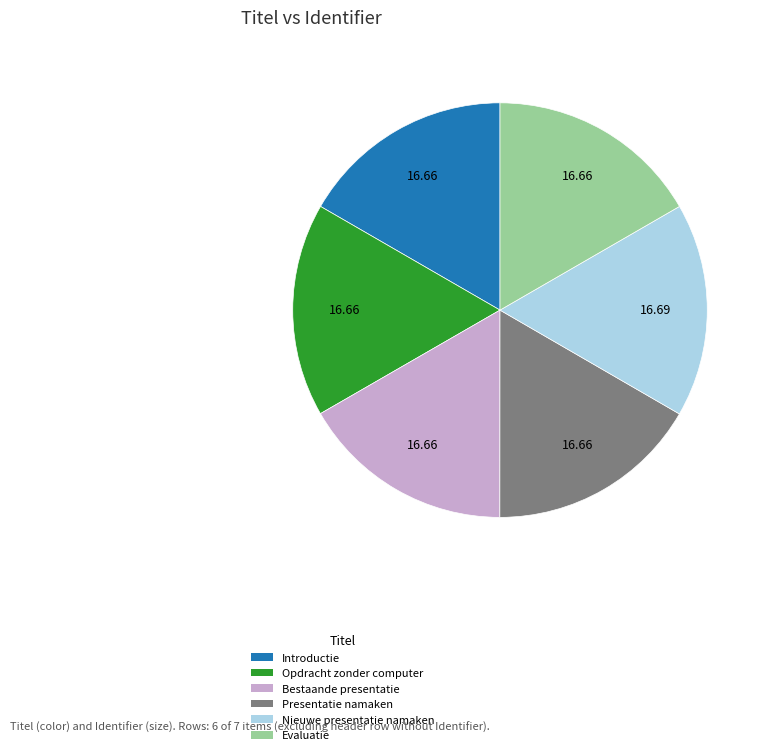

Is Presentatie namaken the majority of the pie?

No